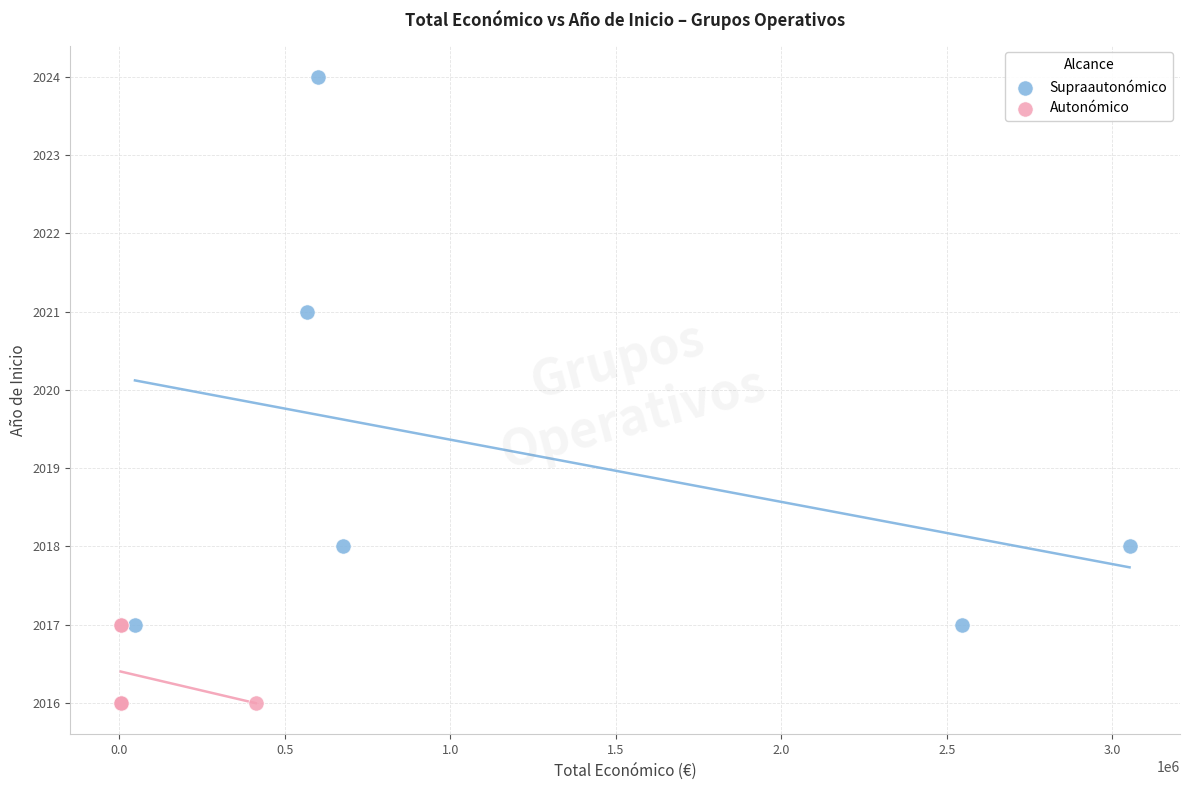

Which series reaches the maximum Y coordinate?

Supraautonómico